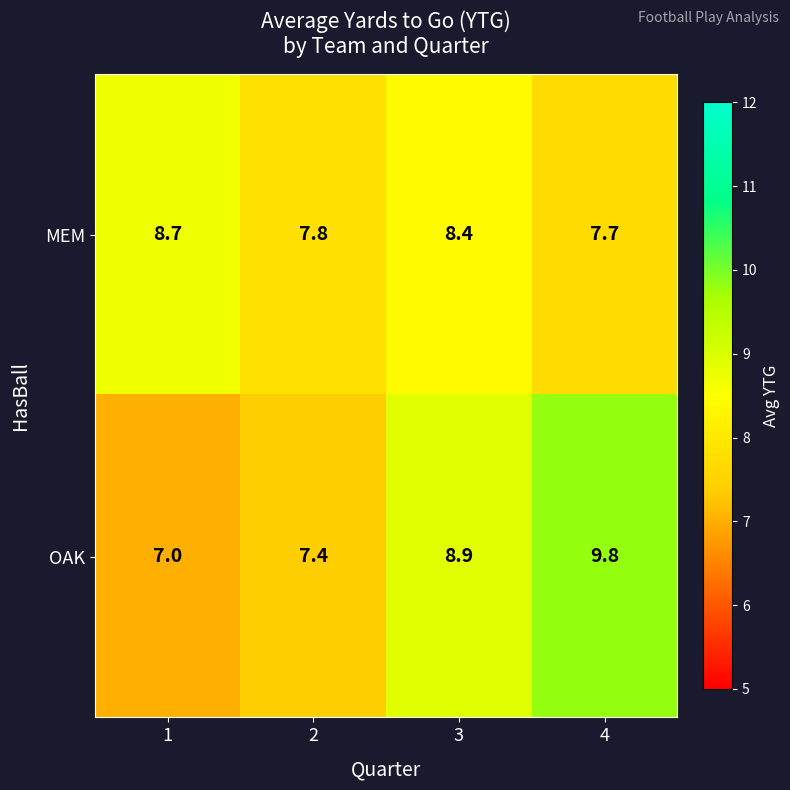

Rank the series at 1 from lowest to highest value.

OAK, MEM